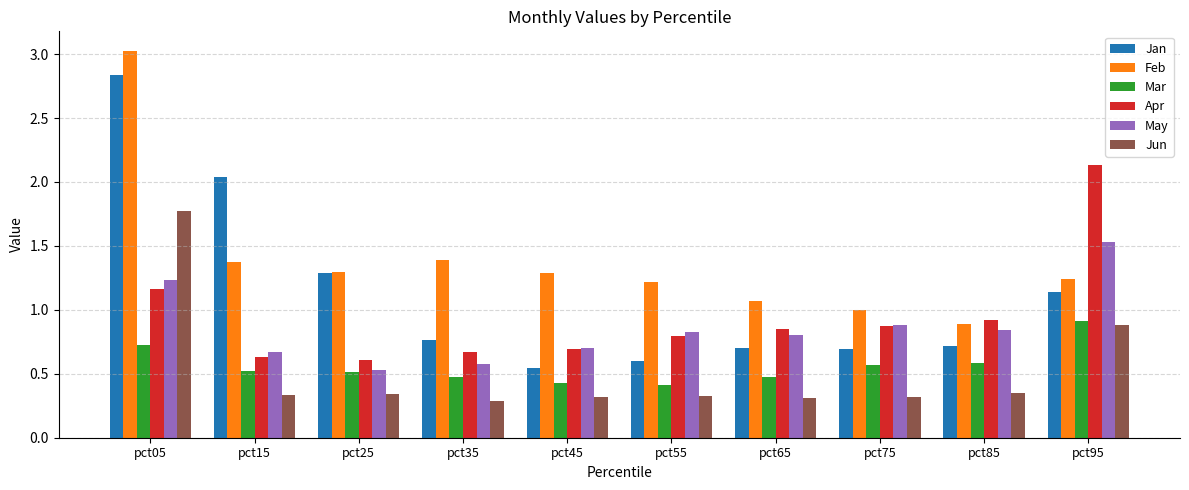

What are all the series names shown in the legend?

Jan, Feb, Mar, Apr, May, Jun